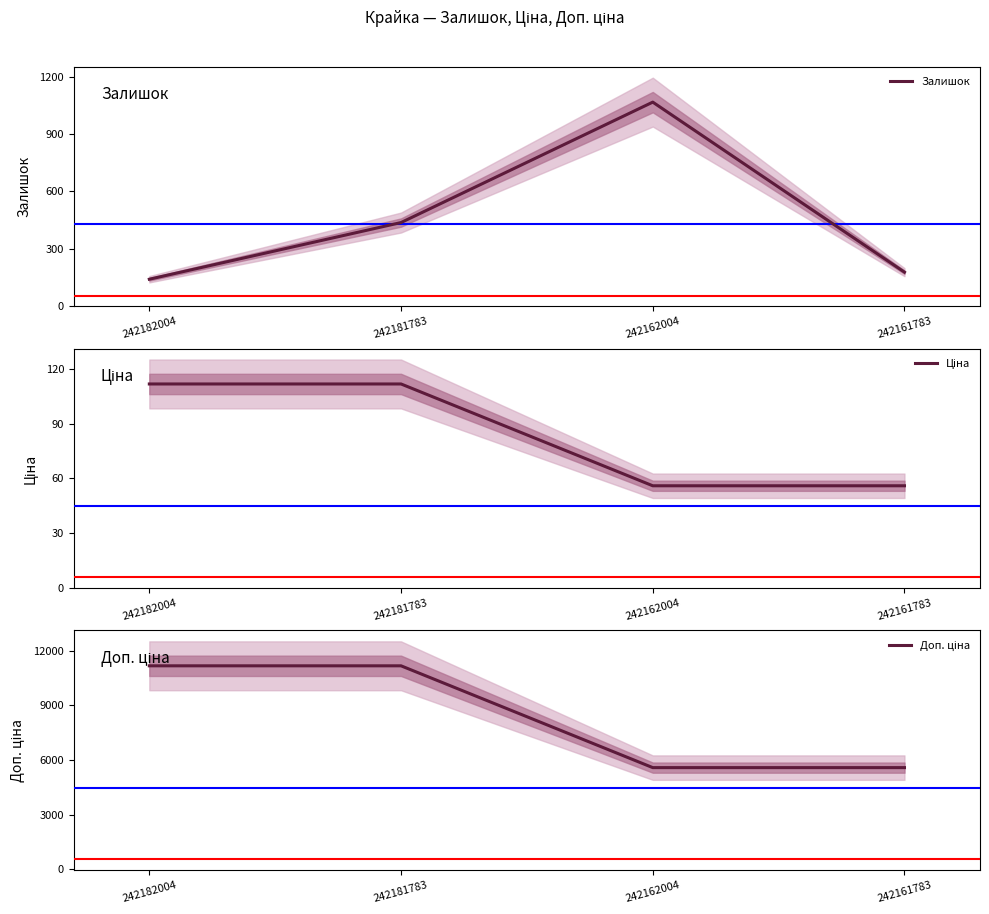

What is the spread (max minus min) of values at 242162004?

5529.1